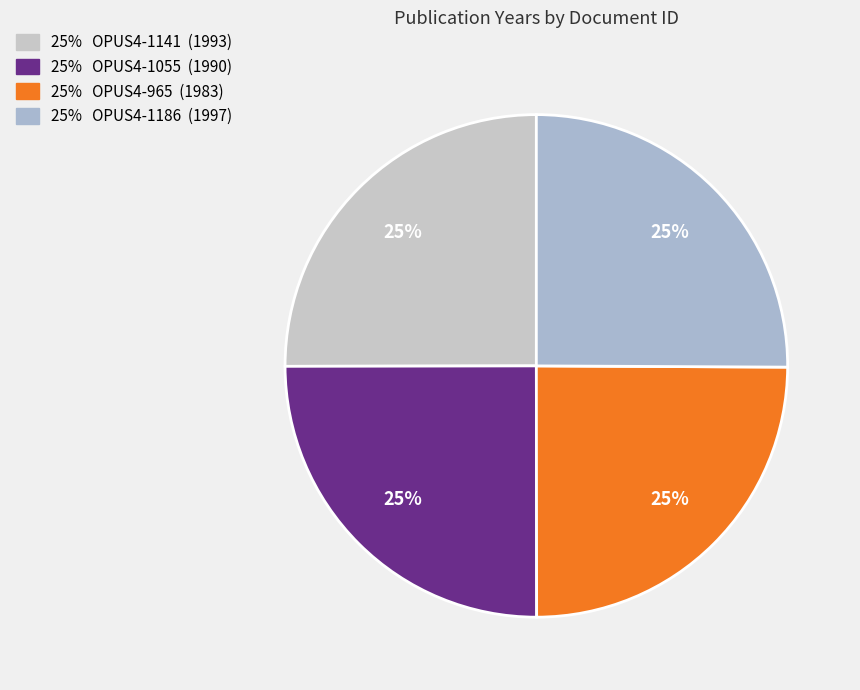

How many slices are in this pie chart?

4